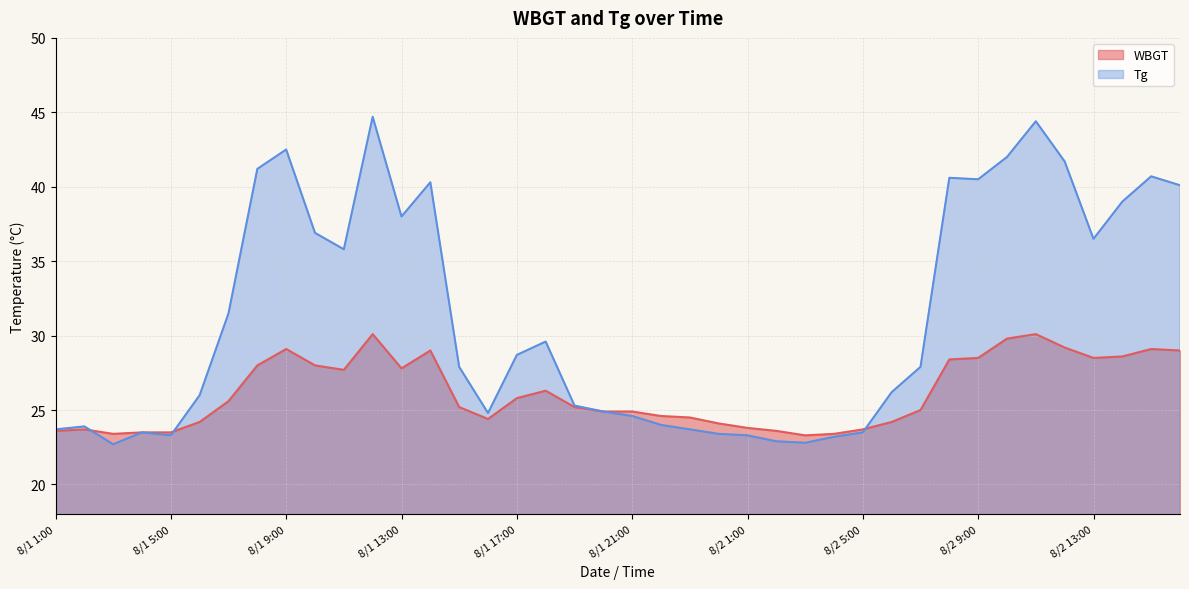

Reading left to right, transcribe all the data shown in this chart.

WBGT: 8/1 1:00=23.6	8/1 2:00=23.7	8/1 3:00=23.4	8/1 4:00=23.5	8/1 5:00=23.5	8/1 6:00=24.2	8/1 7:00=25.6	8/1 8:00=28.0	8/1 9:00=29.1	8/1 10:00=28.0	8/1 11:00=27.7	8/1 12:00=30.1	8/1 13:00=27.8	8/1 14:00=29.0	8/1 15:00=25.2	8/1 16:00=24.4	8/1 17:00=25.8	8/1 18:00=26.3	8/1 19:00=25.2	8/1 20:00=24.9	8/1 21:00=24.9	8/1 22:00=24.6	8/1 23:00=24.5	8/1 24:00=24.1	8/2 1:00=23.8	8/2 2:00=23.6	8/2 3:00=23.3	8/2 4:00=23.4	8/2 5:00=23.7	8/2 6:00=24.2	8/2 7:00=25.0	8/2 8:00=28.4	8/2 9:00=28.5	8/2 10:00=29.8	8/2 11:00=30.1	8/2 12:00=29.2	8/2 13:00=28.5	8/2 14:00=28.6	8/2 15:00=29.1	8/2 16:00=29.0
Tg: 8/1 1:00=23.7	8/1 2:00=23.9	8/1 3:00=22.7	8/1 4:00=23.5	8/1 5:00=23.3	8/1 6:00=26.0	8/1 7:00=31.5	8/1 8:00=41.2	8/1 9:00=42.5	8/1 10:00=36.9	8/1 11:00=35.8	8/1 12:00=44.7	8/1 13:00=38.0	8/1 14:00=40.3	8/1 15:00=27.9	8/1 16:00=24.8	8/1 17:00=28.7	8/1 18:00=29.6	8/1 19:00=25.3	8/1 20:00=24.9	8/1 21:00=24.6	8/1 22:00=24.0	8/1 23:00=23.7	8/1 24:00=23.4	8/2 1:00=23.3	8/2 2:00=22.9	8/2 3:00=22.8	8/2 4:00=23.2	8/2 5:00=23.5	8/2 6:00=26.2	8/2 7:00=27.9	8/2 8:00=40.6	8/2 9:00=40.5	8/2 10:00=42.0	8/2 11:00=44.4	8/2 12:00=41.7	8/2 13:00=36.5	8/2 14:00=39.0	8/2 15:00=40.7	8/2 16:00=40.1